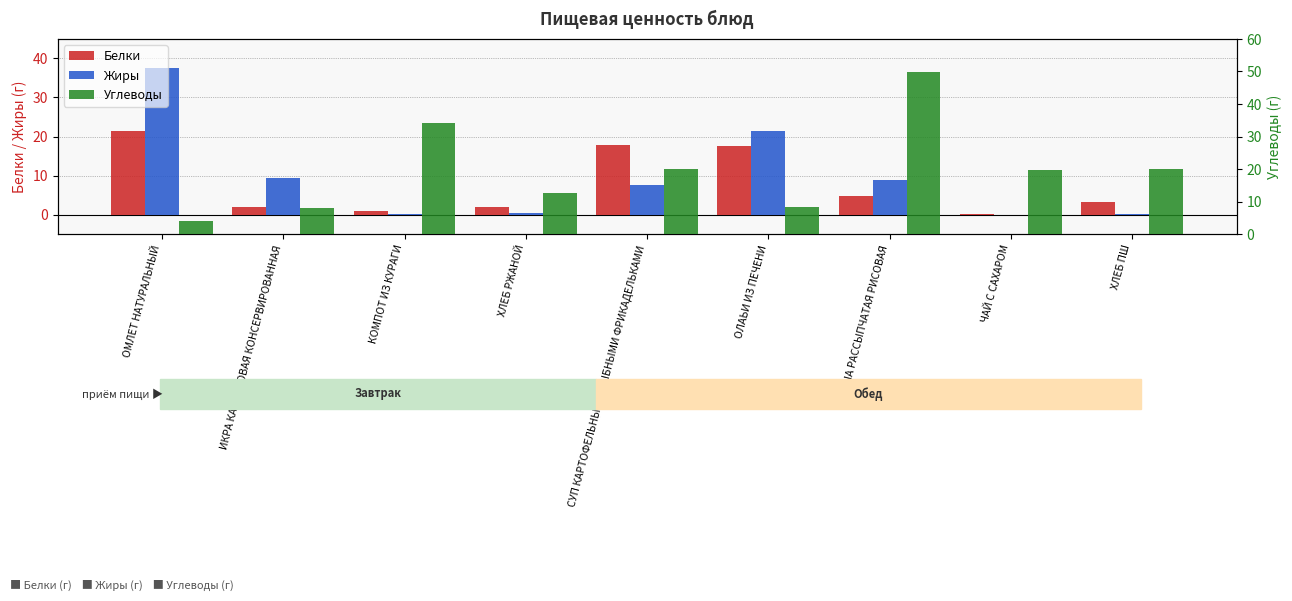

Between КОМПОТ ИЗ КУРАГИ and ХЛЕБ РЖАНОЙ, which is larger?

ХЛЕБ РЖАНОЙ